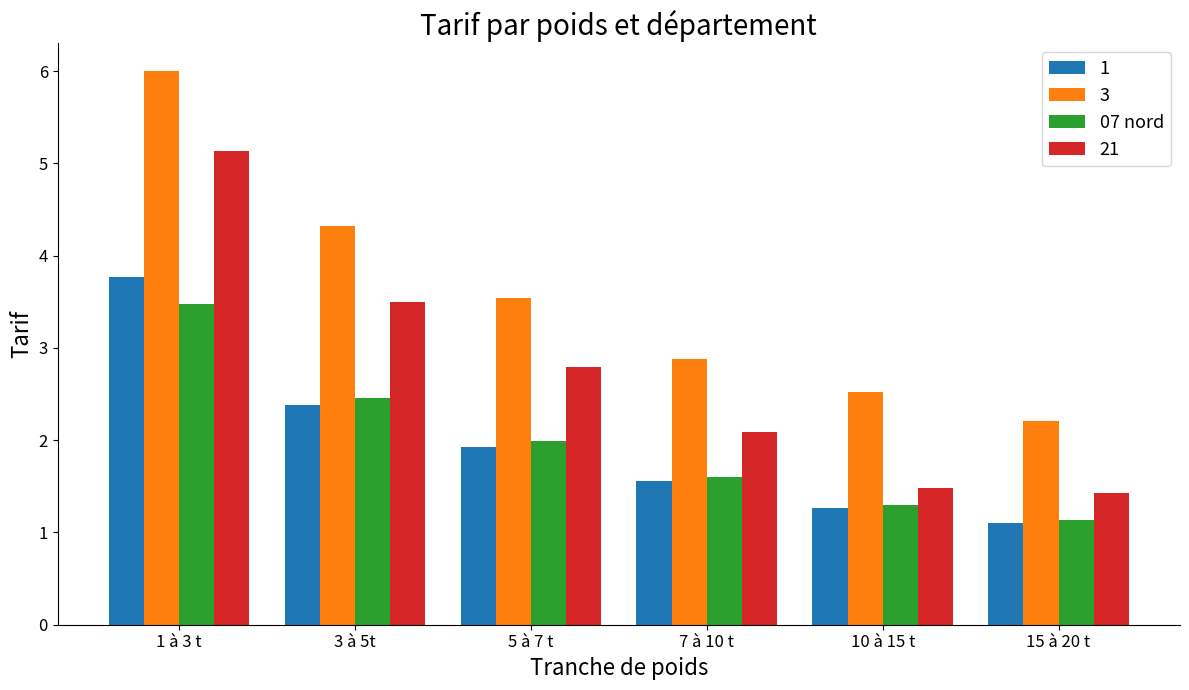

Reading right to left, extract all data points from this chart.

1: 1.1	1.3	1.6	1.9	2.4	3.8
3: 2.2	2.5	2.9	3.5	4.3	6.0
07 nord: 1.1	1.3	1.6	2.0	2.5	3.5
21: 1.4	1.5	2.1	2.8	3.5	5.1